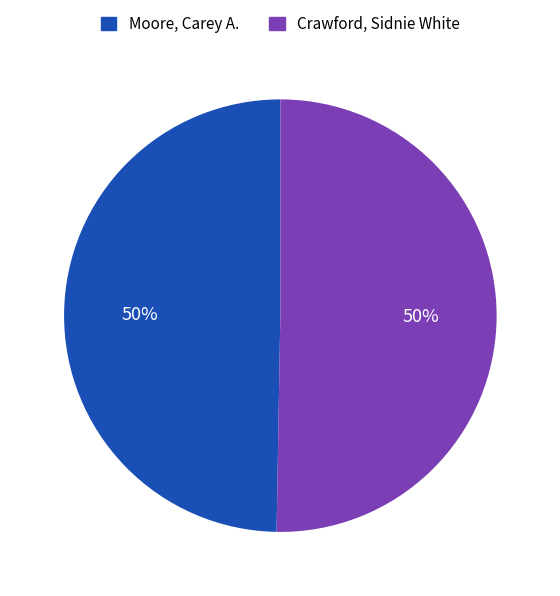

To the nearest percent, what portion does Crawford, Sidnie White represent?

50%